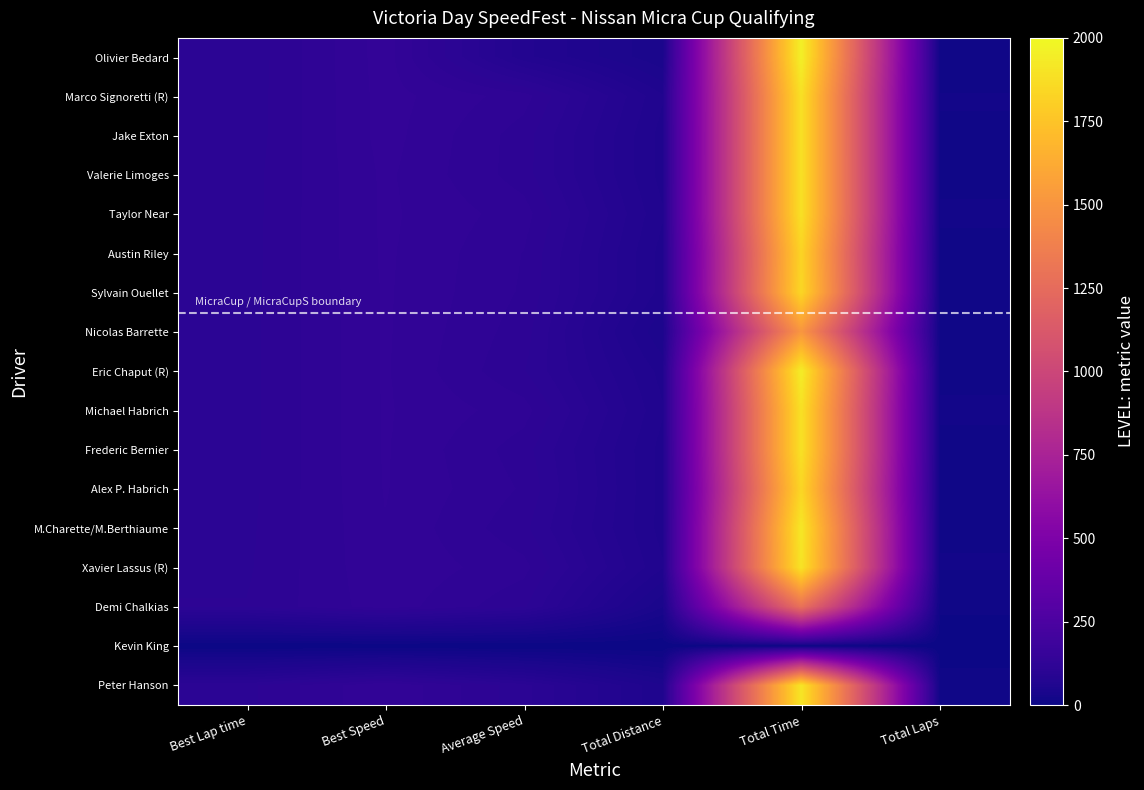

What is the difference between the highest and lowest values at Best Lap time?

109.7